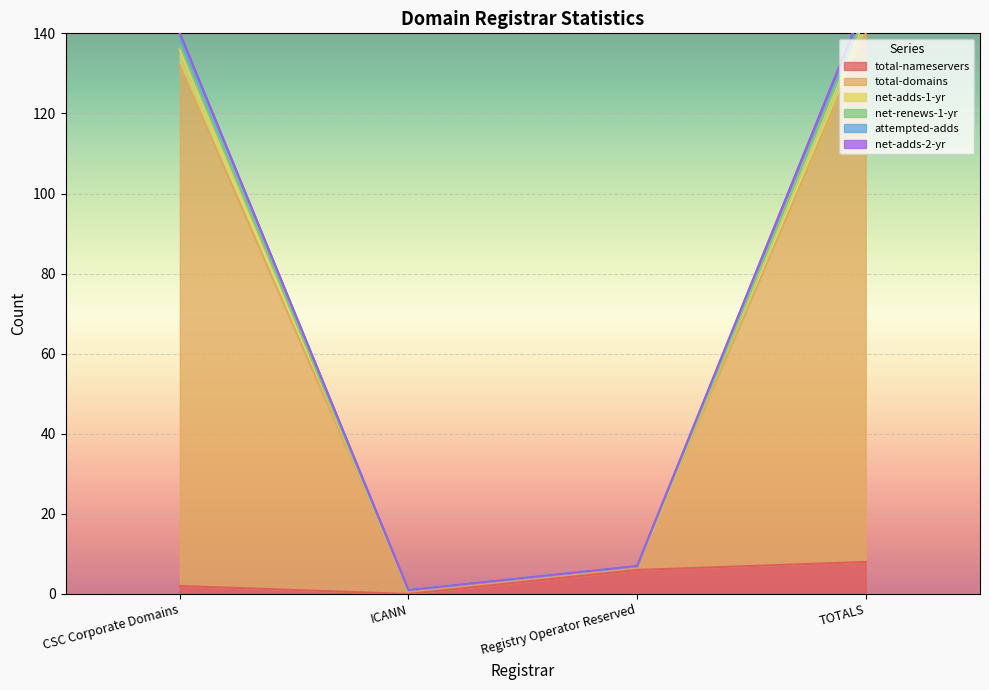

How many values in the total-nameservers series are below 6?

2